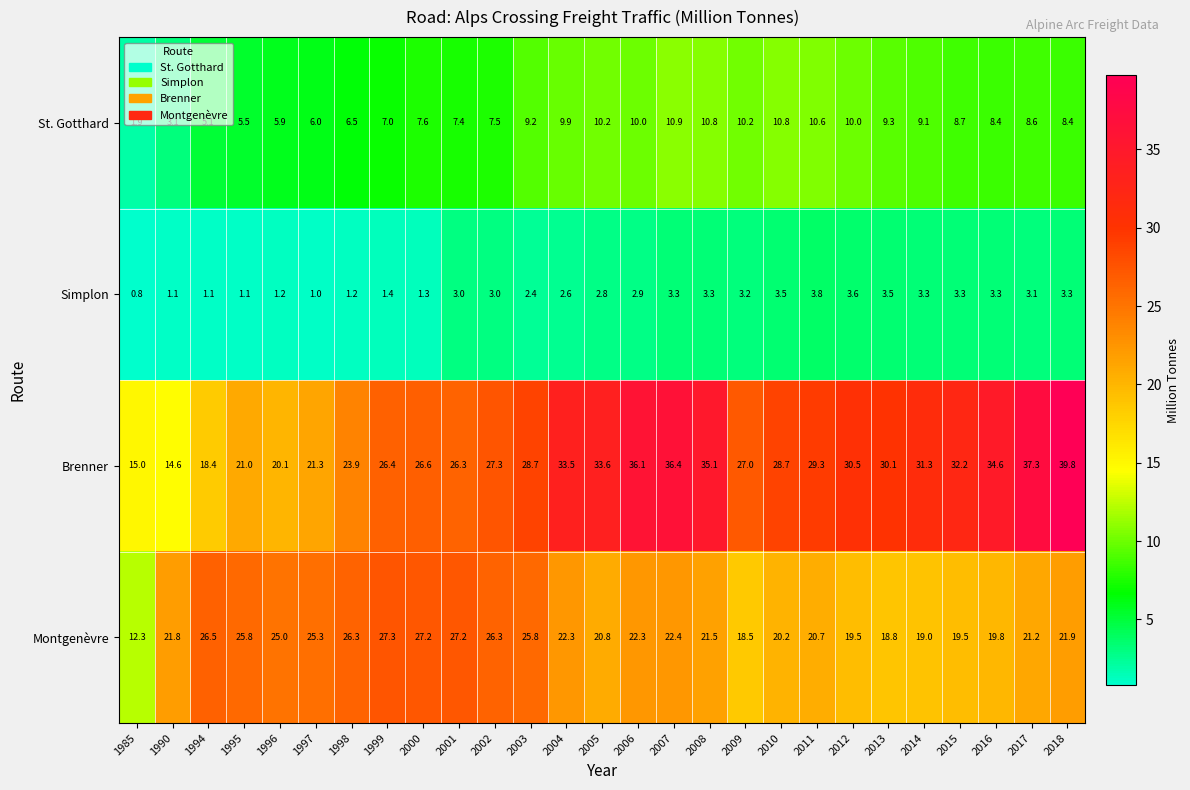

Which series has the largest range (max minus min)?

Brenner